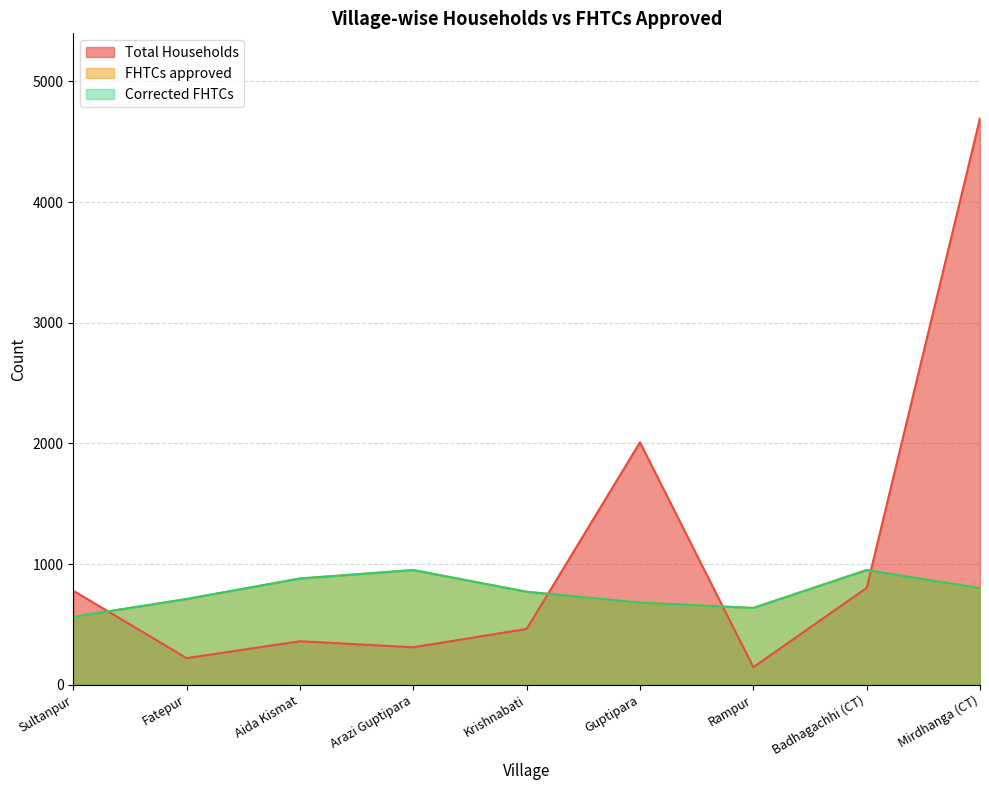

What is the lowest value of the FHTCs approved series?

562